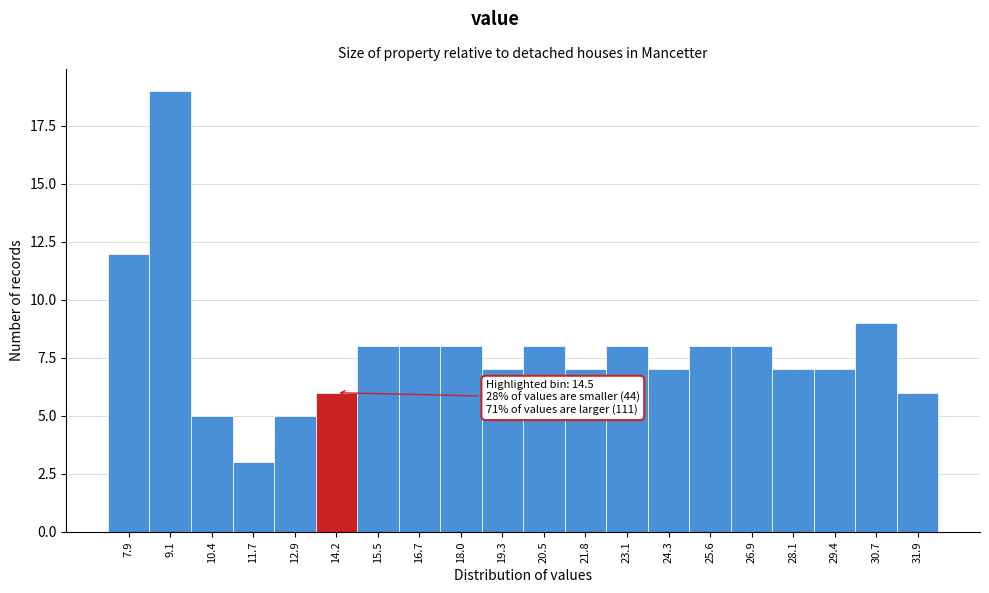

Reading left to right, extract all data points from this chart.

12	19	5	3	5	6	8	8	8	7	8	7	8	7	8	8	7	7	9	6